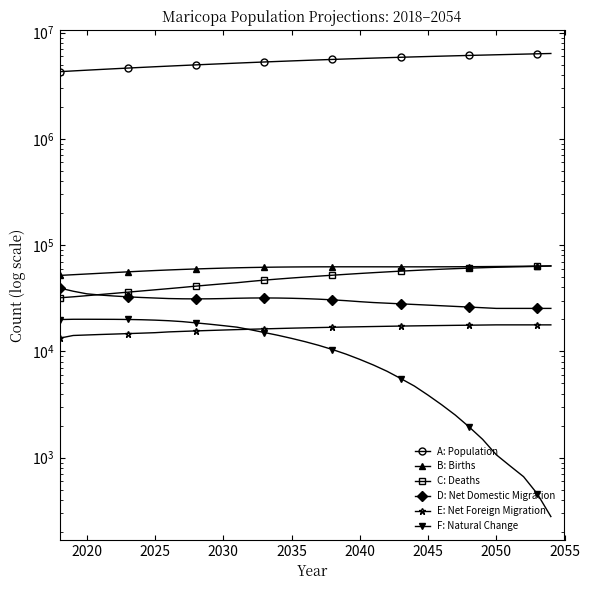

At 2040, list the series in order from smallest to largest.

F: Natural Change, E: Net Foreign Migration, D: Net Domestic Migration, C: Deaths, B: Births, A: Population